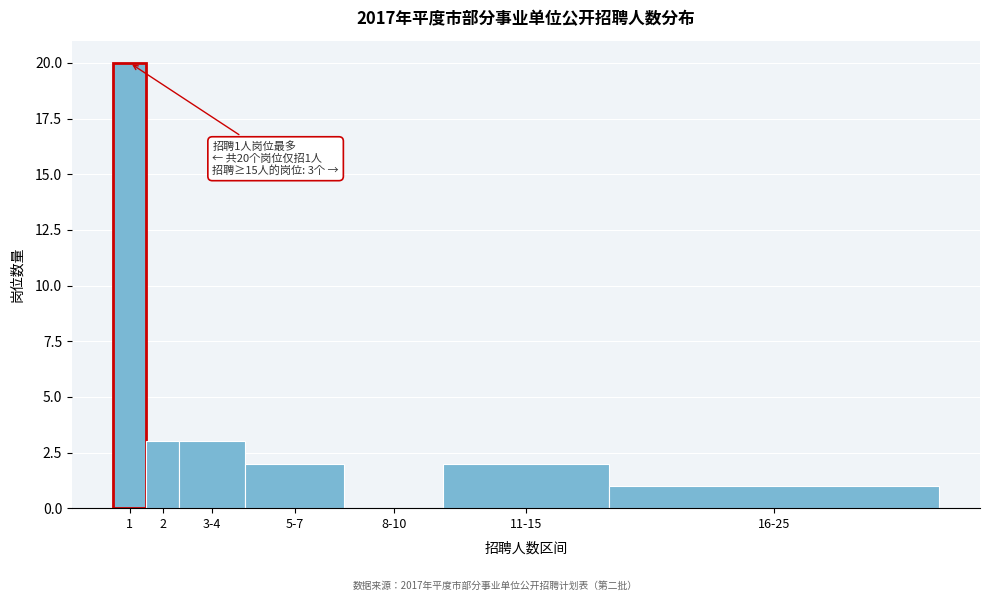

Reading left to right, transcribe all the data shown in this chart.

1=20	2=3	3-4=3	5-7=2	8-10=0	11-15=2	16-25=1